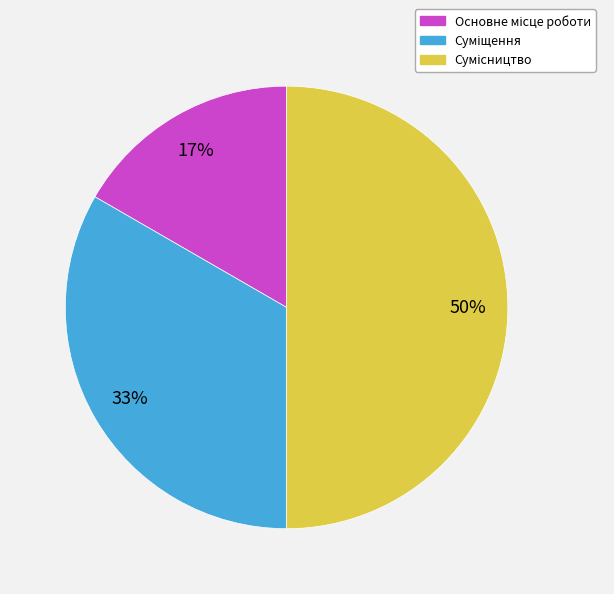

To the nearest percent, what is the average slice percentage?

33%